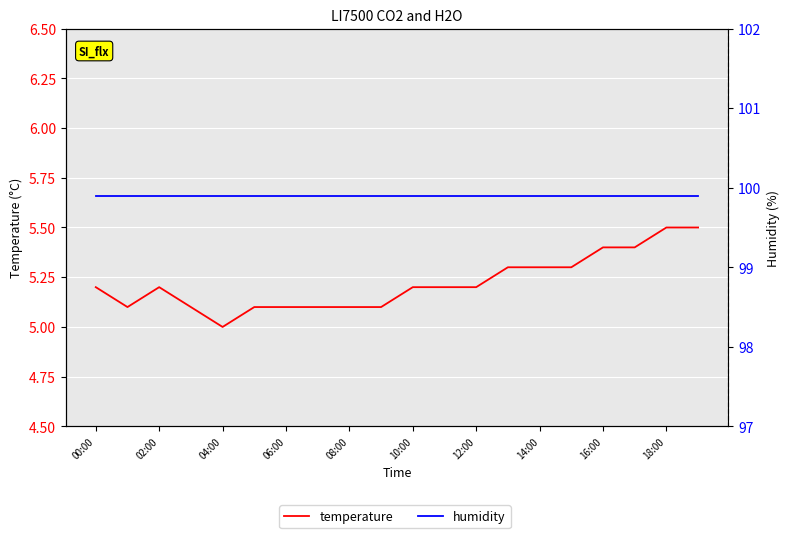

Between 17 and 18, which series saw the biggest shift?

temperature